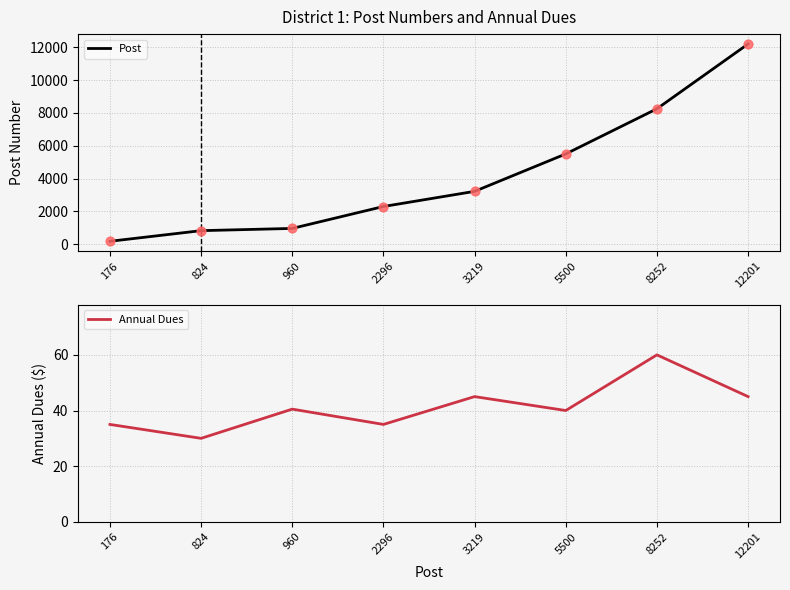

Is the value of Post highlight at 5500 greater than the value of Annual Dues at 176?

Yes